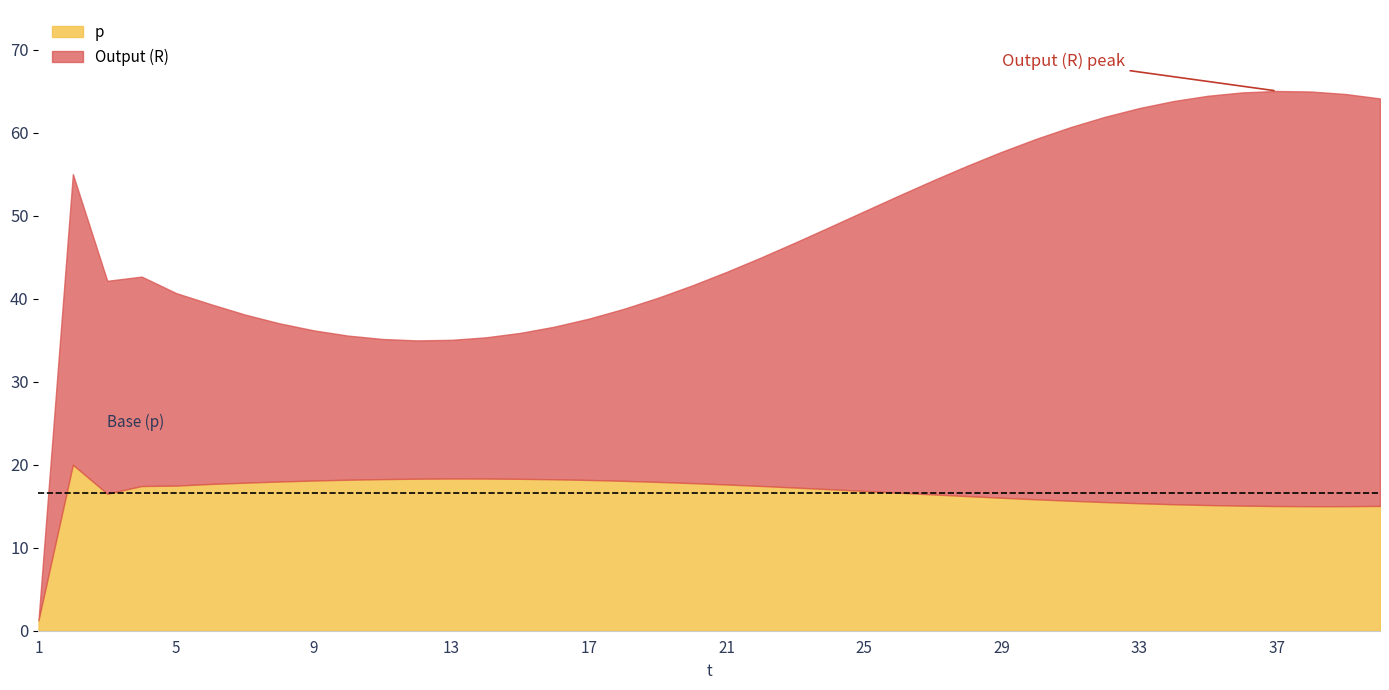

What is the value of the p point at the 16th from the left?

18.2